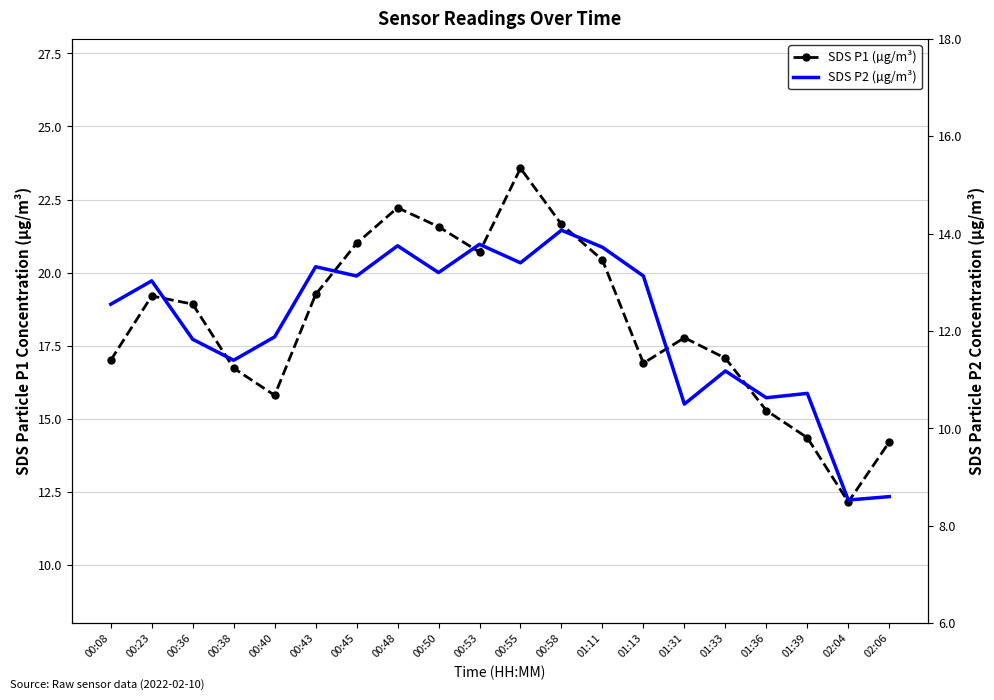

At which category does the chart reach its peak across all series?

00:55